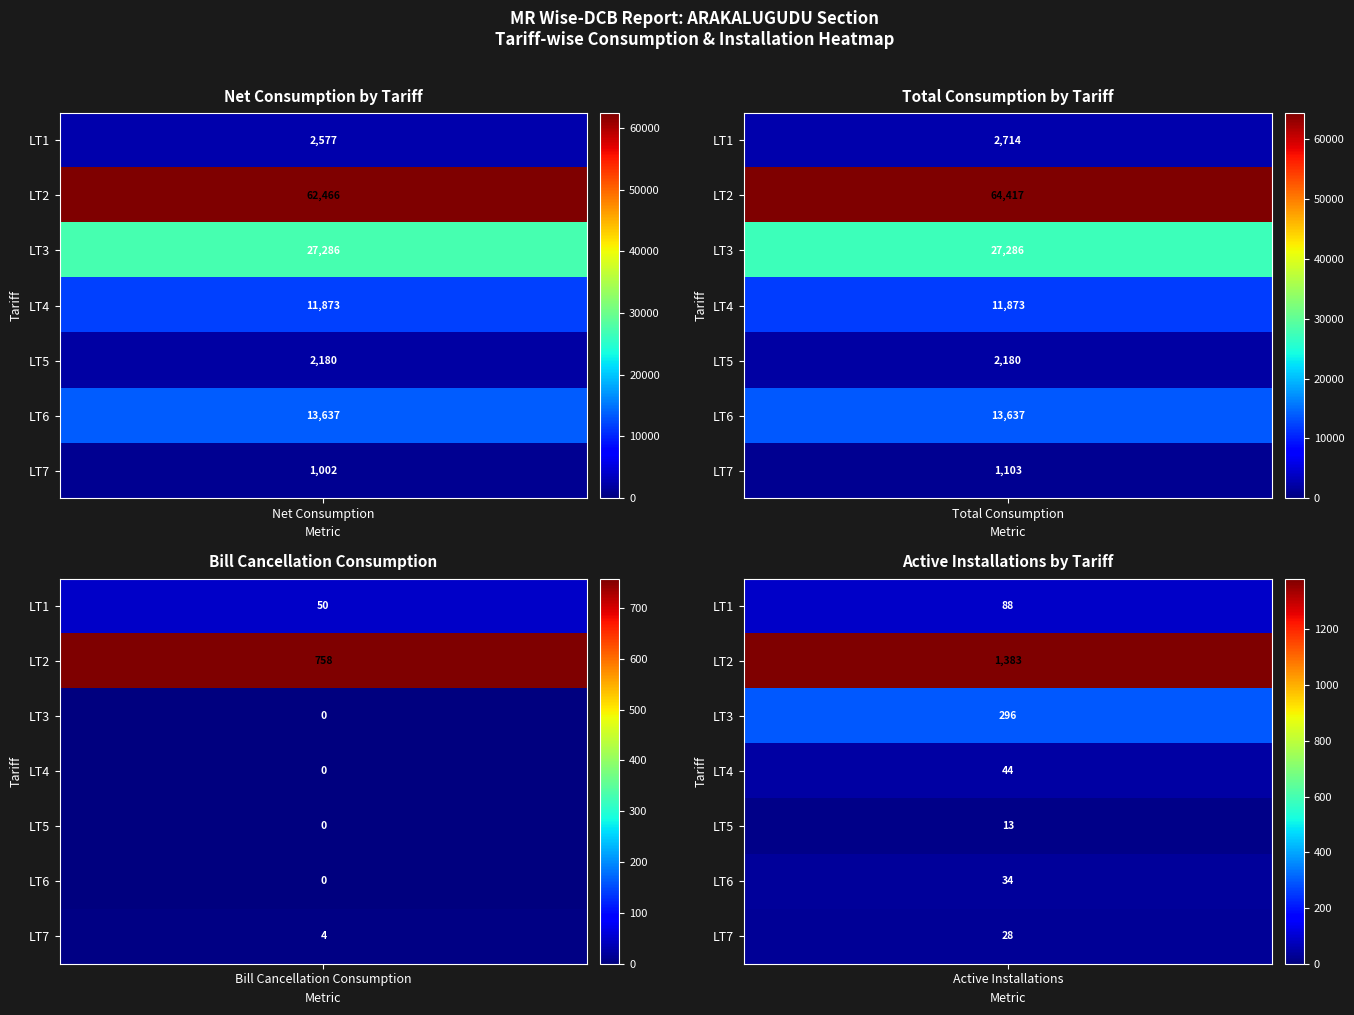

What is the minimum value for LT2?

758